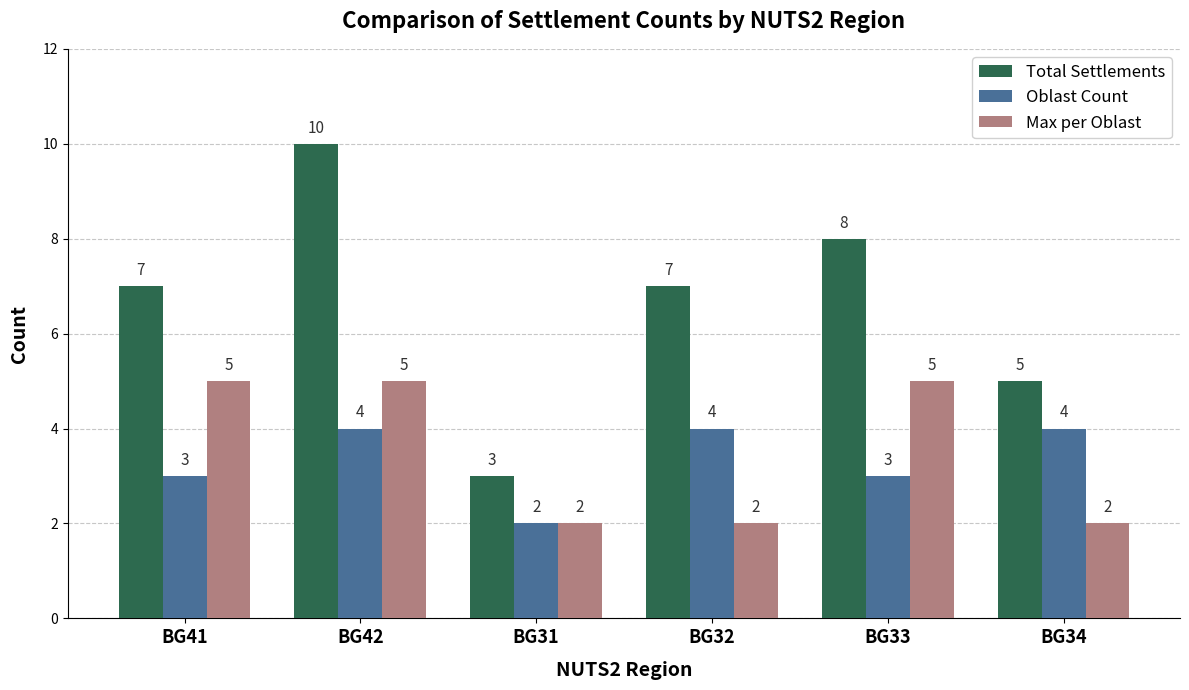

Which series has the largest total across all categories?

Total Settlements